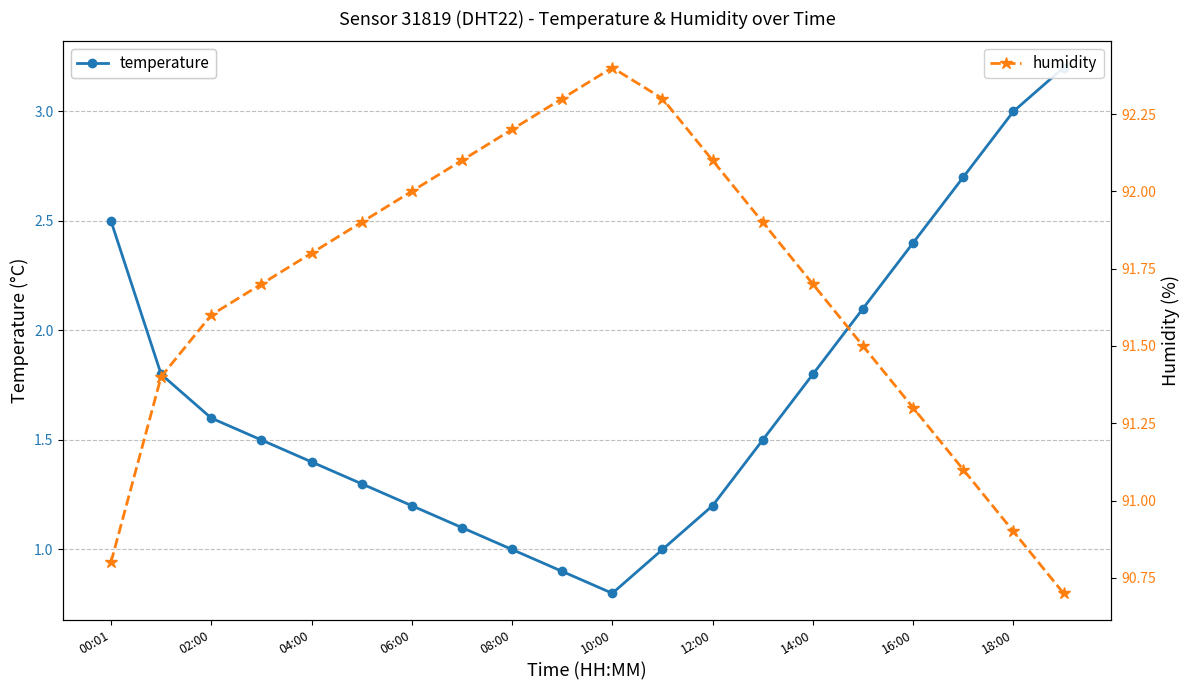

What are all the series names shown in the legend?

temperature, humidity